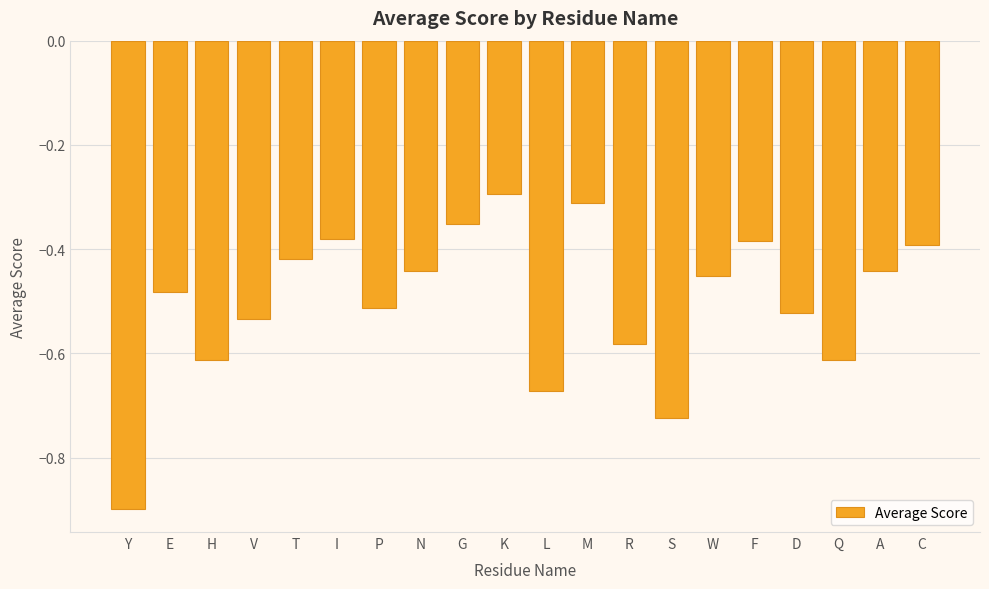

At which label is the value closest to 0?

K